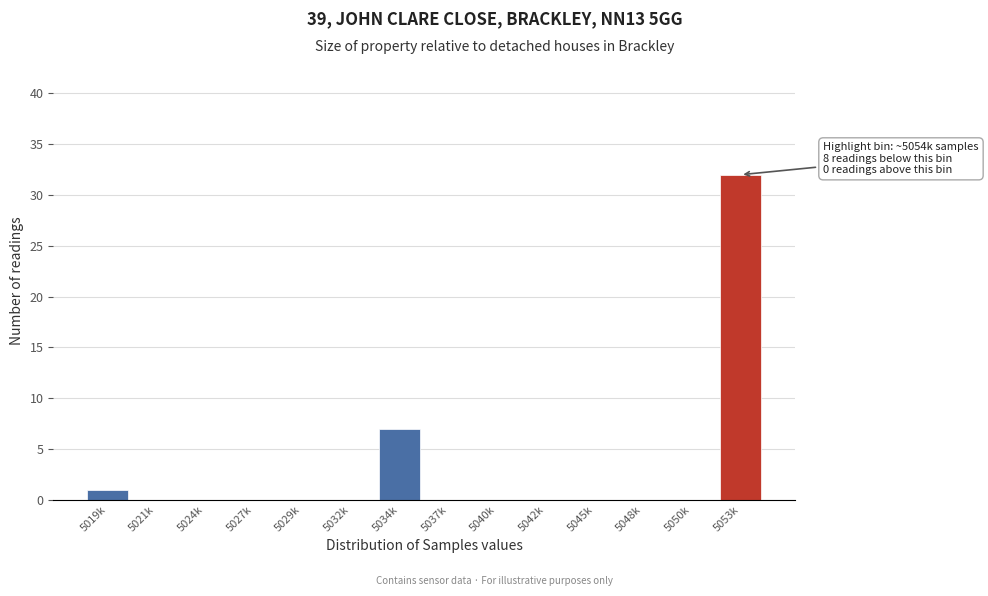

Reading left to right, what are all the values shown in this chart?

5019k=1	5021k=0	5024k=0	5027k=0	5029k=0	5032k=0	5034k=7	5037k=0	5040k=0	5042k=0	5045k=0	5048k=0	5050k=0	5053k=32